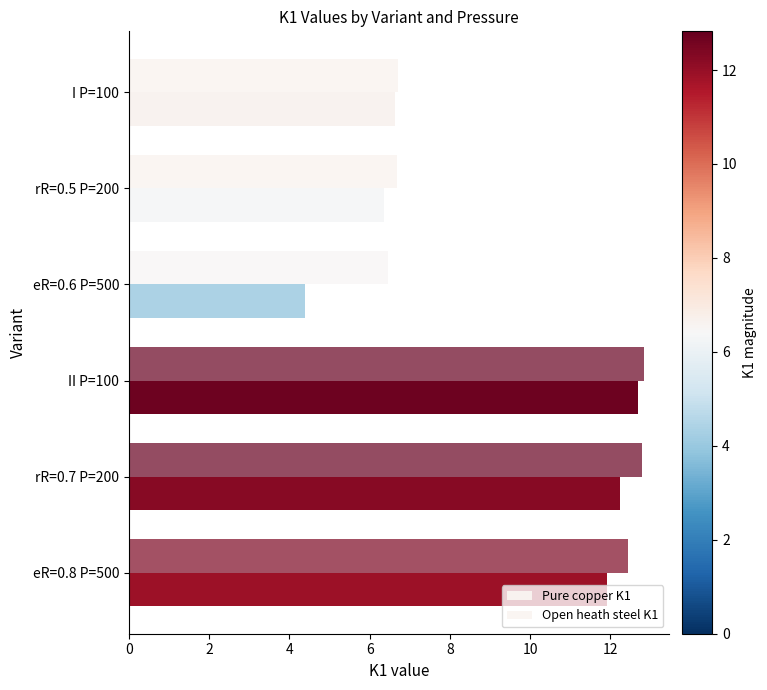

At which category is the sum across all series the highest?

II P=100